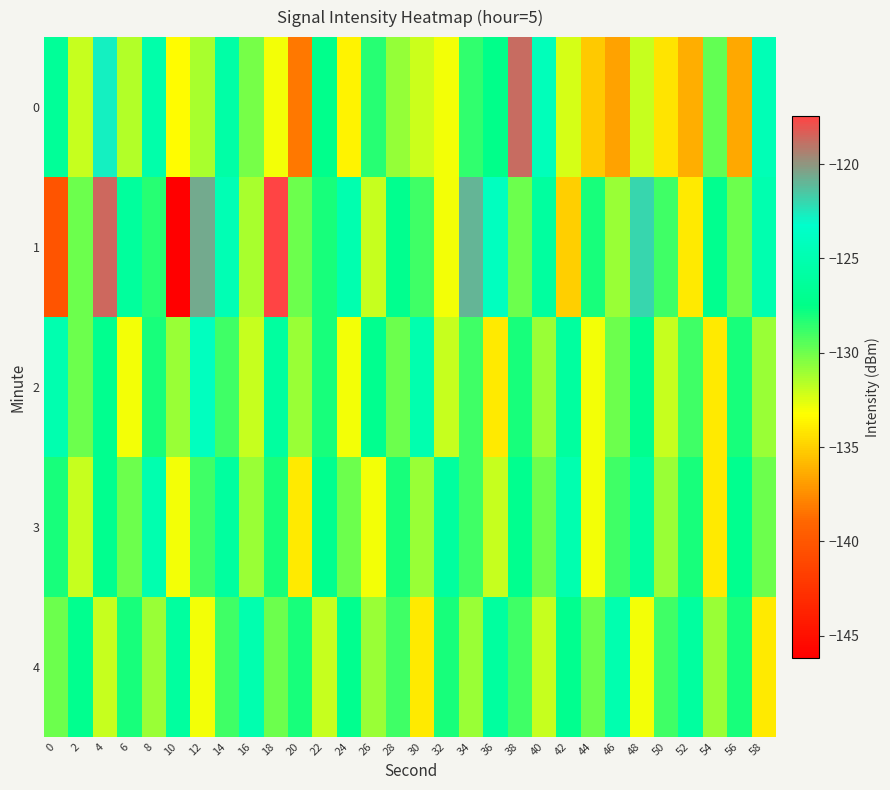

At 34, list the series in order from largest to smallest.

1, 0, 2, 3, 4